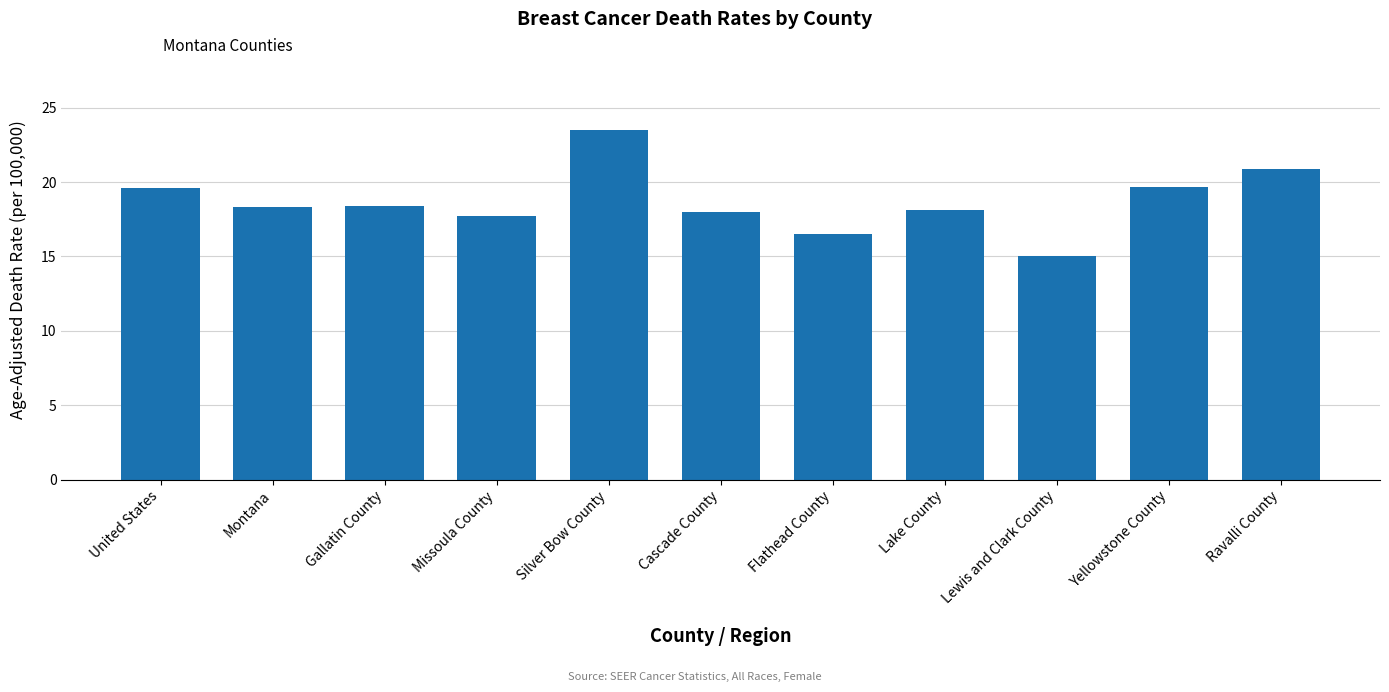

What is the difference between the maximum and minimum values?

8.5